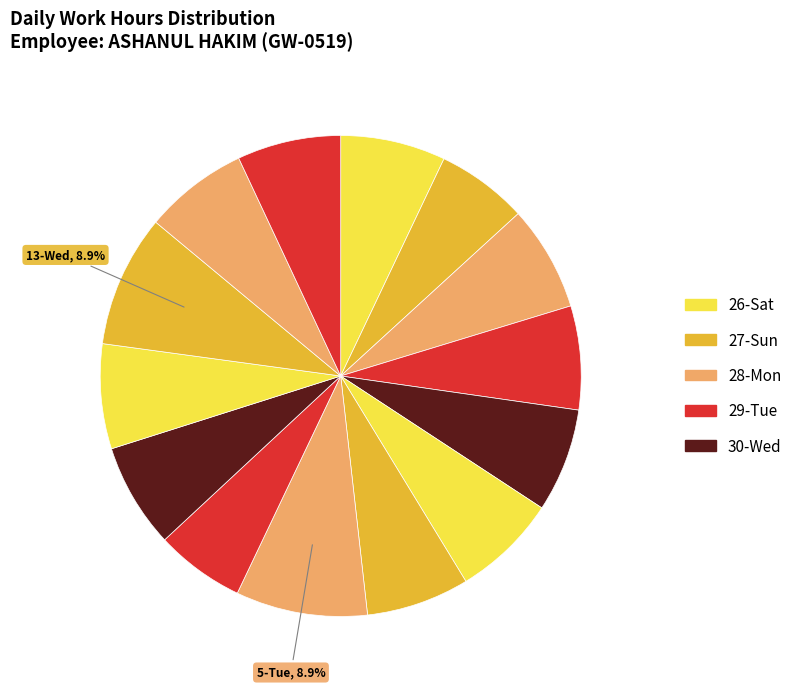

Count the number of slices in the pie.

14